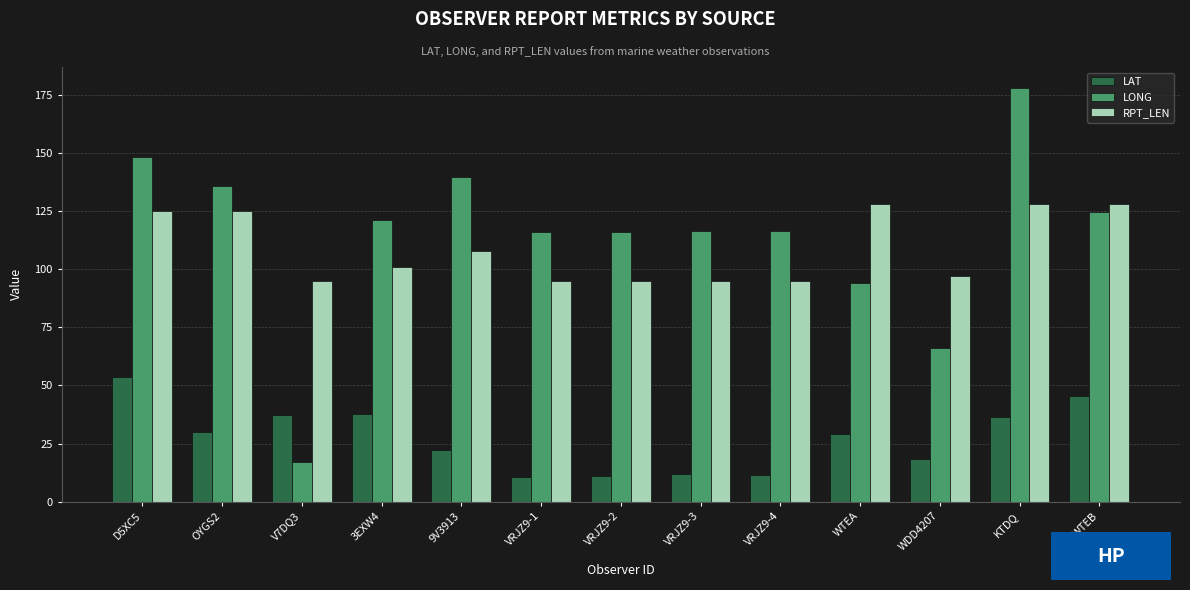

What is the lowest value of the LONG series?

16.9